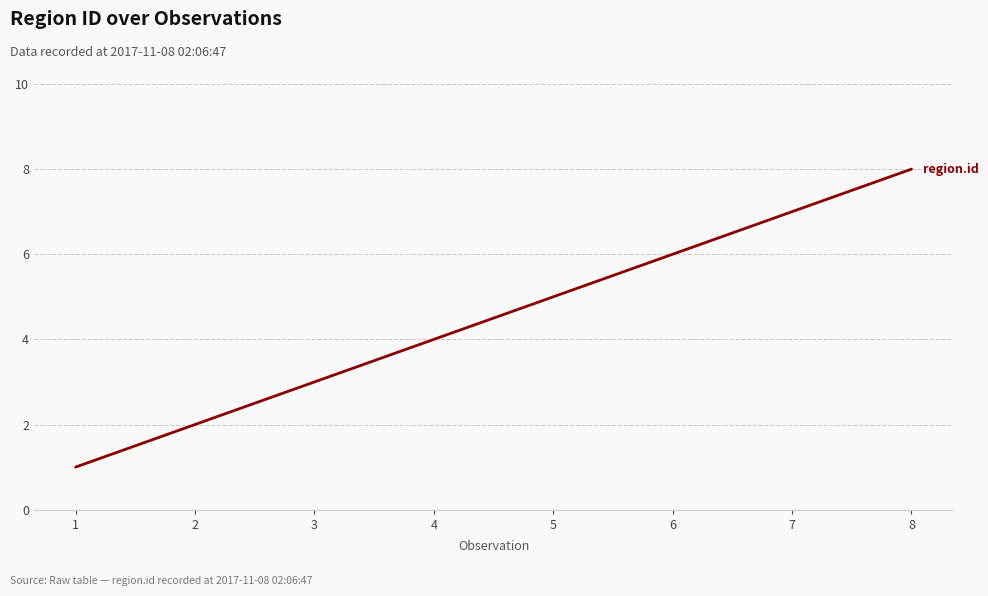

What is the difference between the maximum and second lowest values?

6